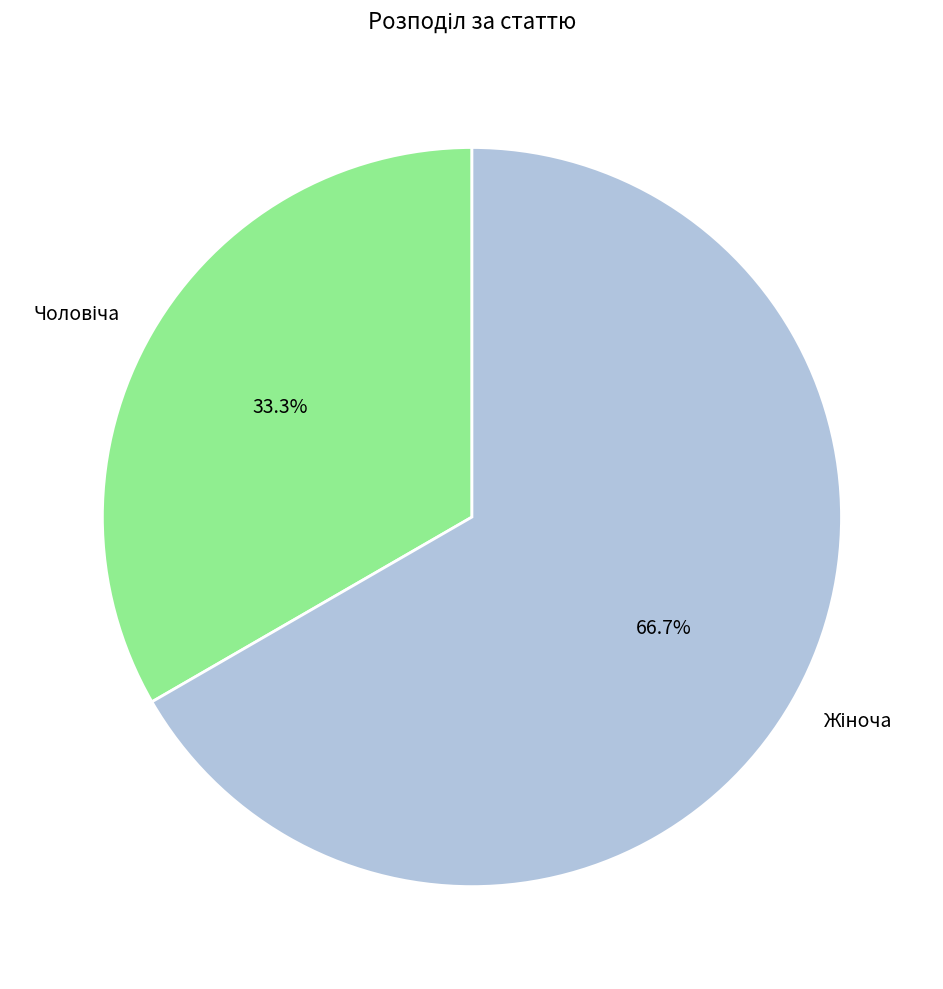

Is there any slice that represents more than half of the pie?

Yes